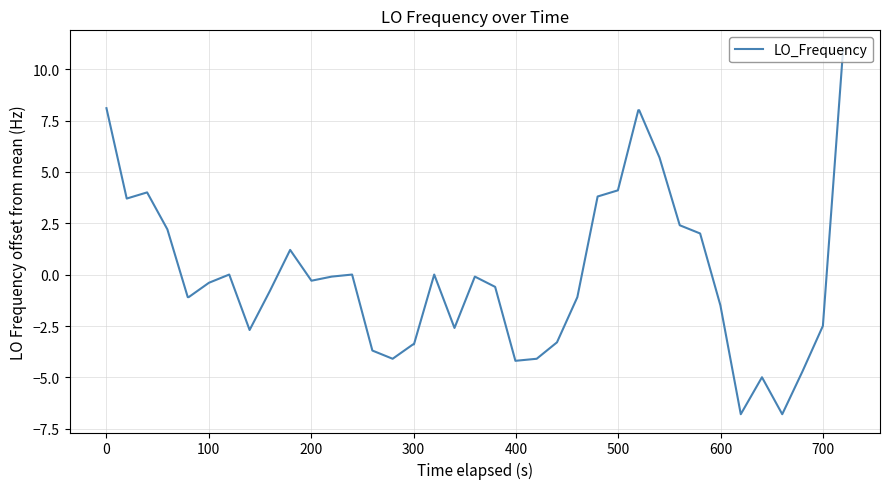

What is the greatest value displayed?

11.0